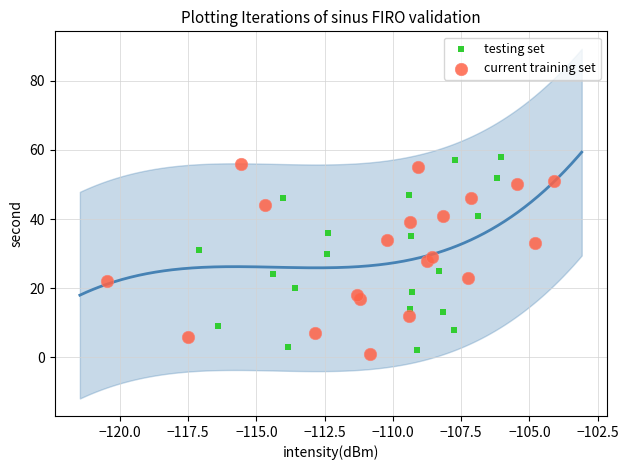

Which series has the widest spread of Y values?

testing set